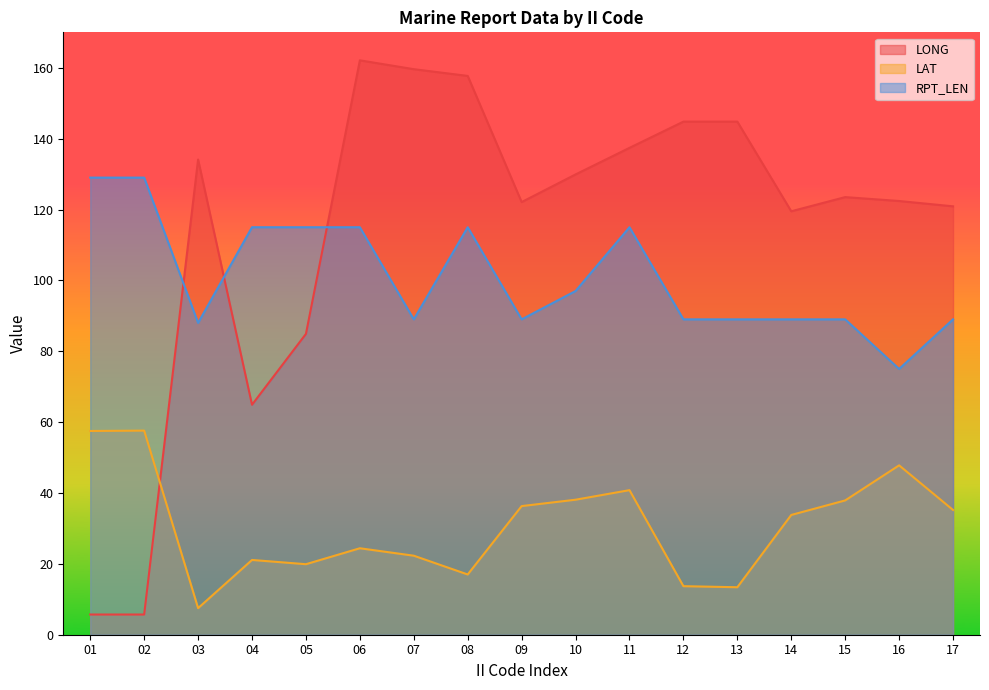

At 16, list the series in order from smallest to largest.

LAT, RPT_LEN, LONG